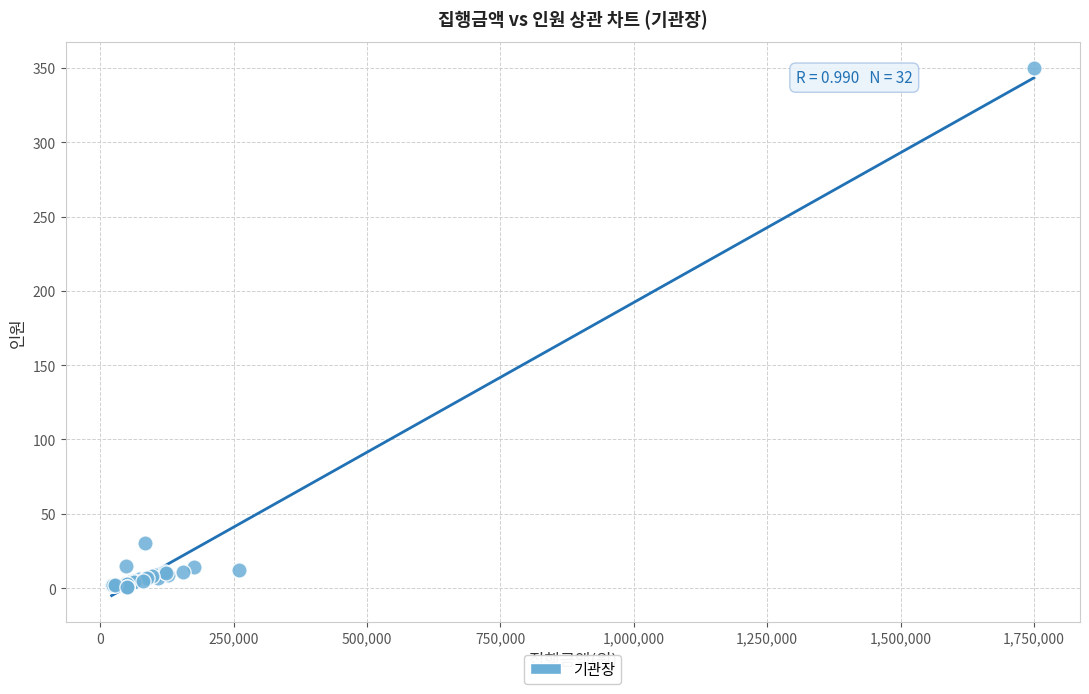

What Y value in the scatter plot is closest to 175?

30